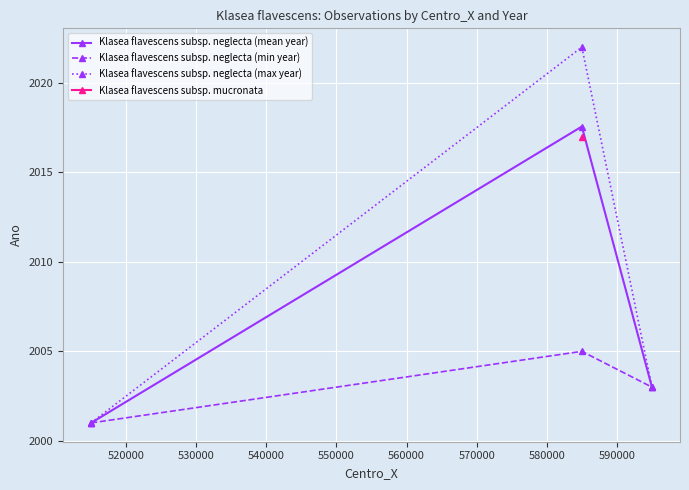

What is the value of the Klasea flavescens subsp. neglecta (min year) point at the 2nd from the left?

2005.0